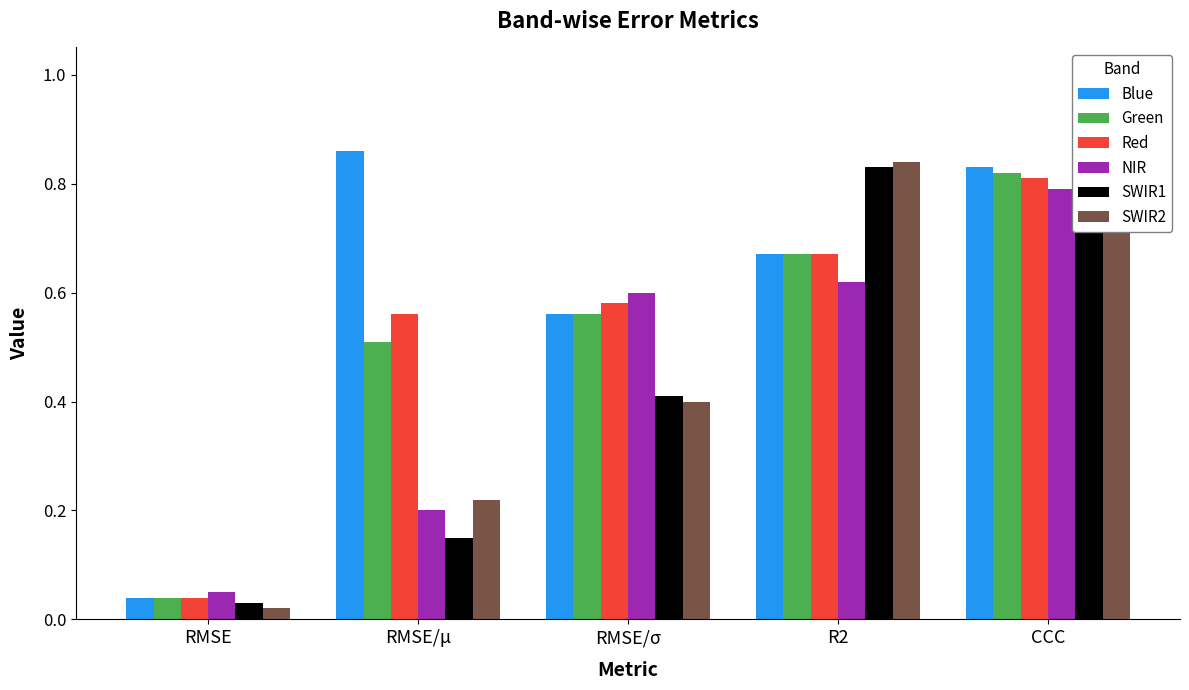

Which label corresponds to the smallest value in the chart?

RMSE